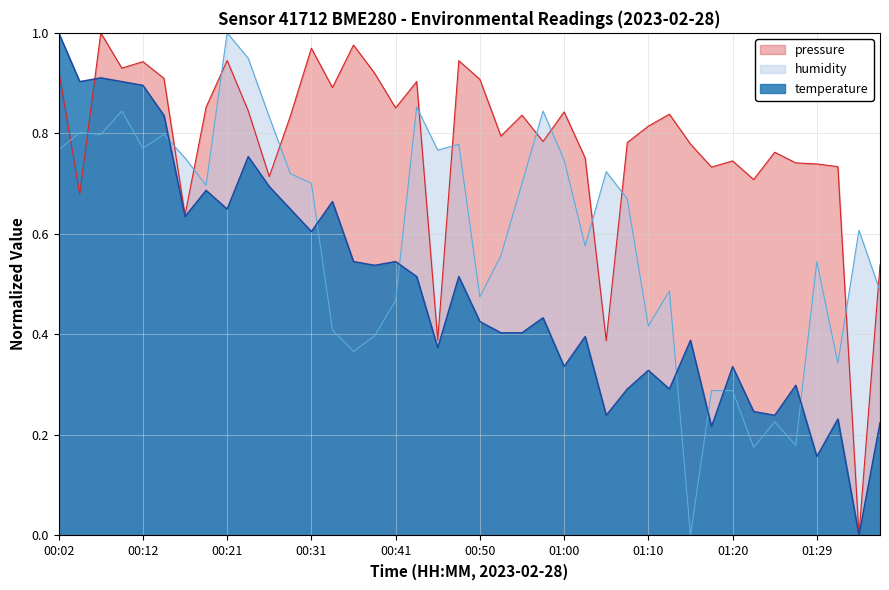

What are all the series names shown in the legend?

pressure, humidity, temperature